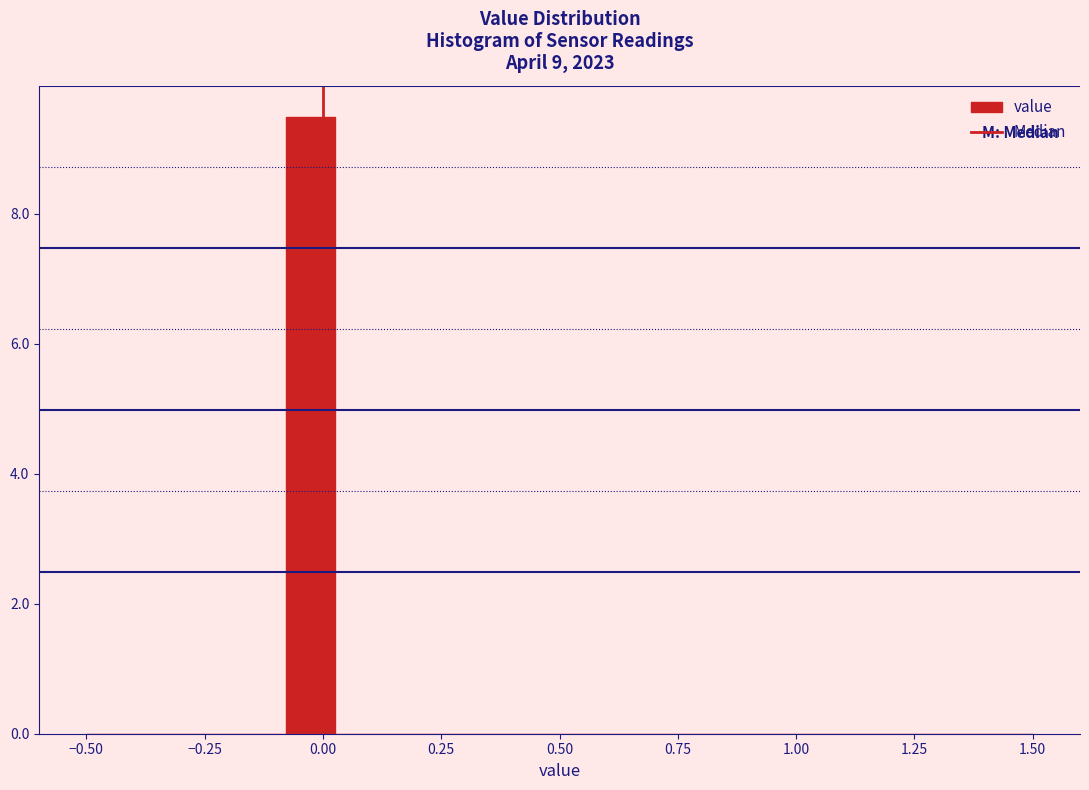

Around what value on the x-axis is the tallest bar? Give the approximate position of its centre, as read against the axis.

-0.05